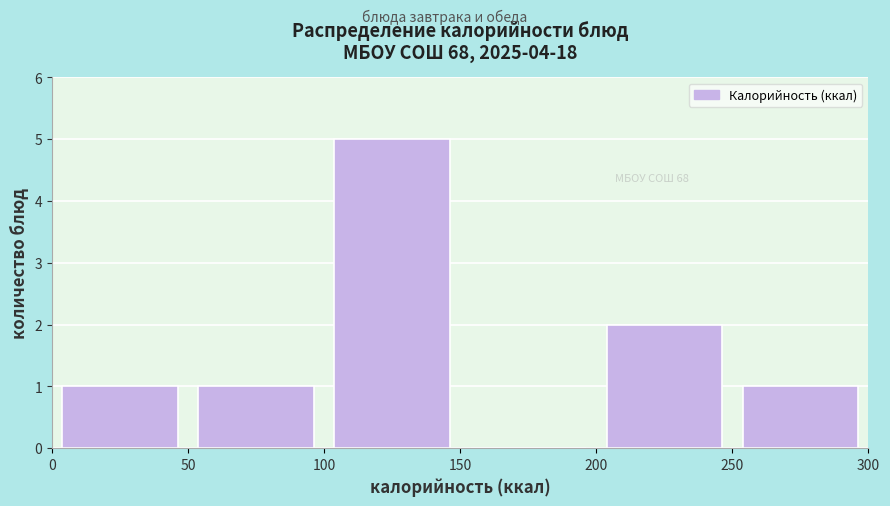

Reading left to right, list every bar in this chart as the range it spans on the x-axis followed by its height. The values are not printed on the chart, so give them approximately, as read against the axis.

0 to 50: 1
50 to 100: 1
100 to 150: 5
150 to 200: 0
200 to 250: 2
250 to 300: 1